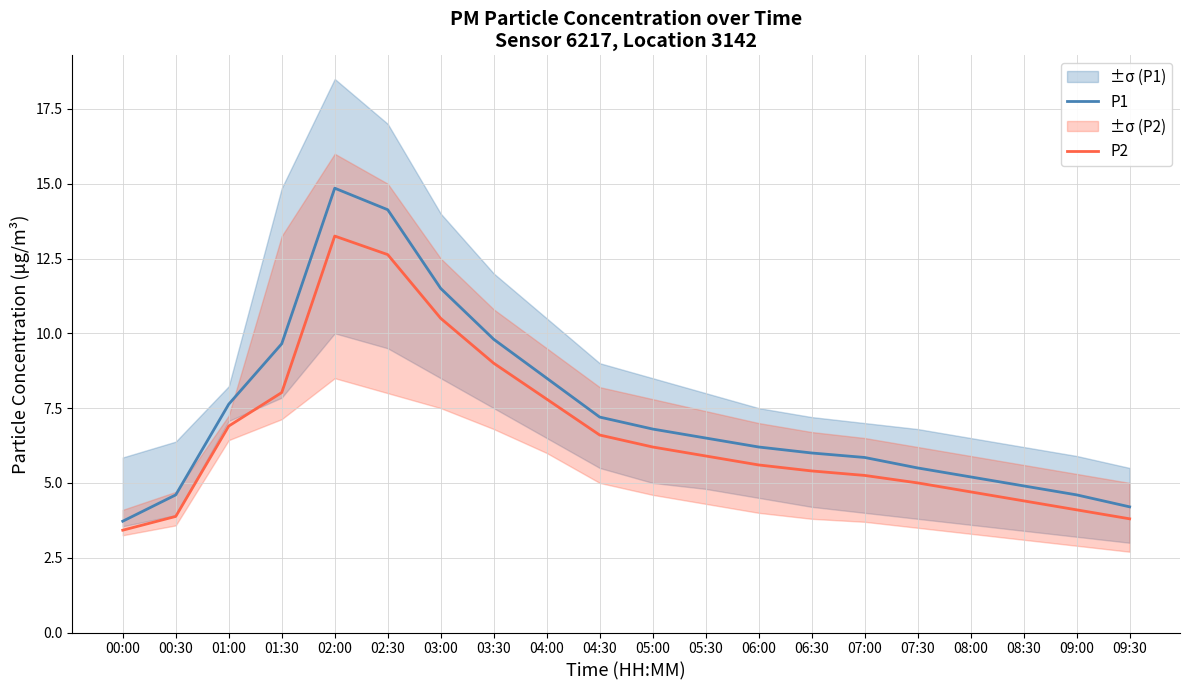

What is the label of the 3rd point from the left?

01:00